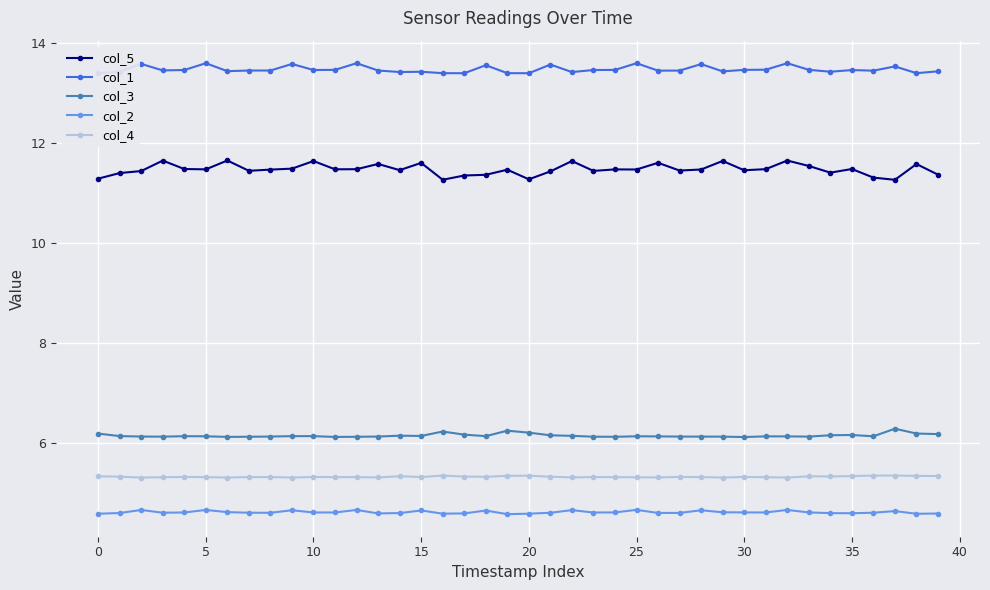

In col_5, how many points are higher than both neighbors (excluding endpoints)?

13